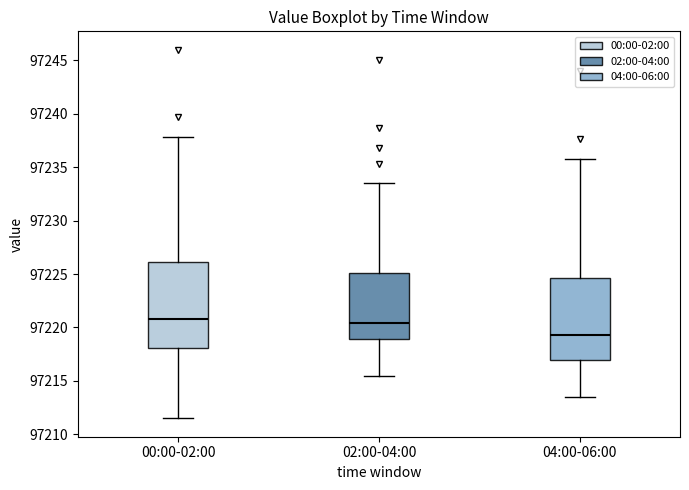

Which box's median line is the lowest?

04:00-06:00